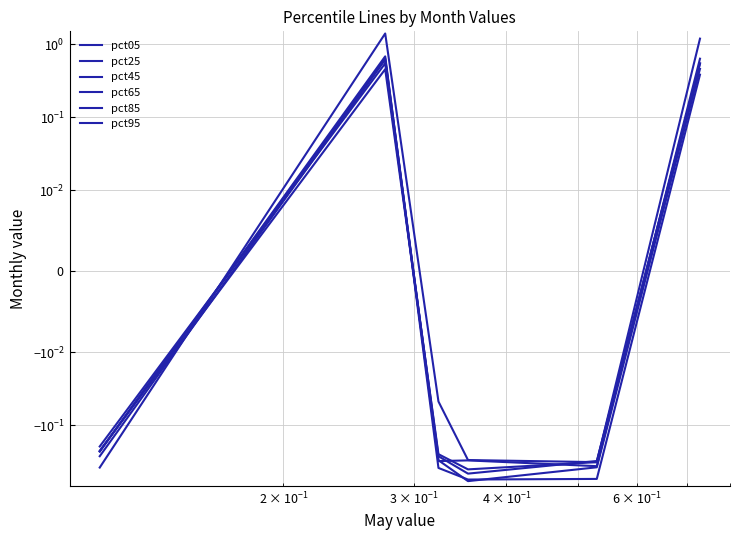

Reading right to left, what are all the values shown in this chart?

pct05: 1.2	-0.3	-0.3	-0.0	1.4	-0.4
pct25: 0.6	-0.4	-0.3	-0.3	0.6	-0.3
pct45: 0.5	-0.3	-0.4	-0.2	0.5	-0.2
pct65: 0.5	-0.3	-0.5	-0.3	0.5	-0.2
pct85: 0.5	-0.4	-0.6	-0.3	0.6	-0.2
pct95: 0.4	-0.5	-0.6	-0.4	0.7	-0.2